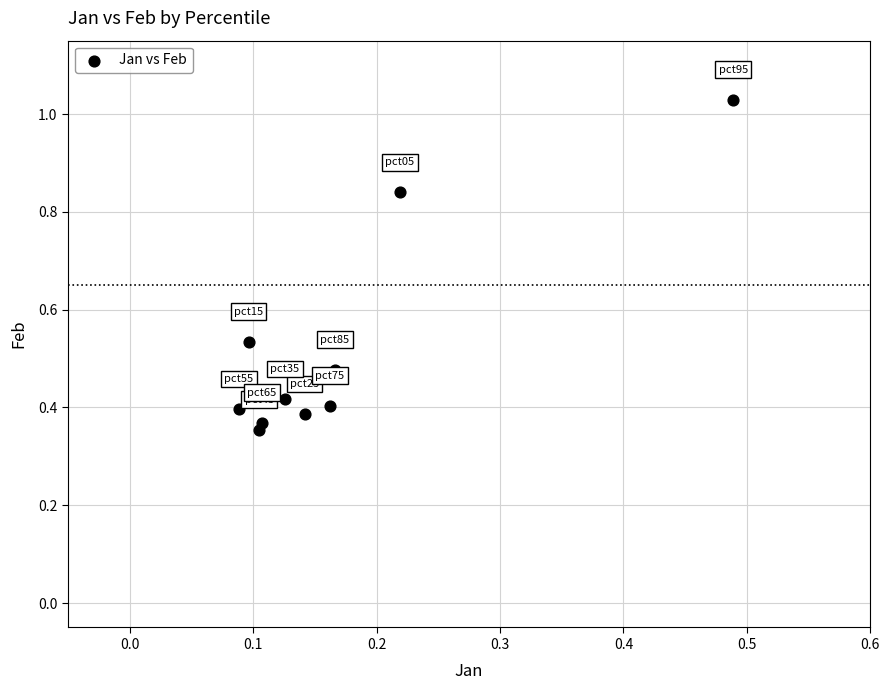

What is the range of Y values (max minus min)?

0.7